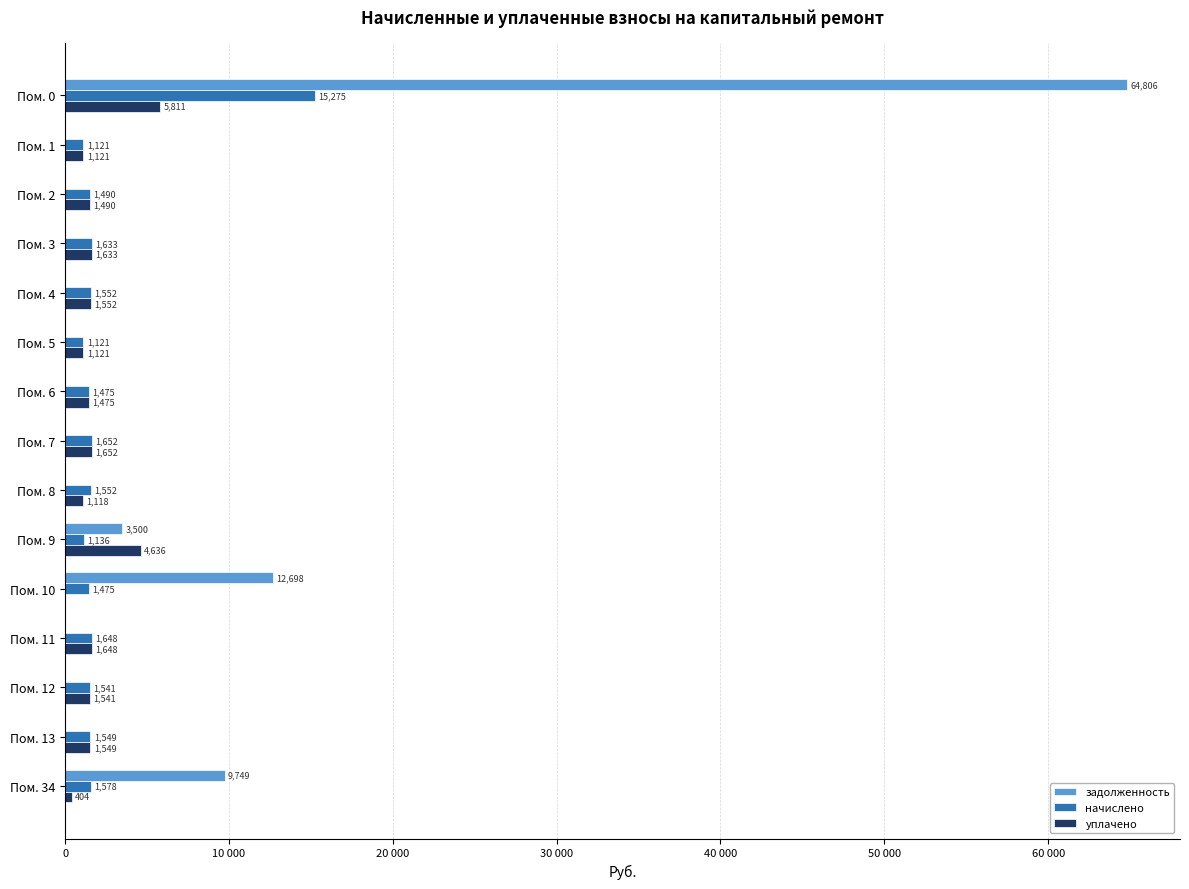

Which series has the largest total across all categories?

задолженность